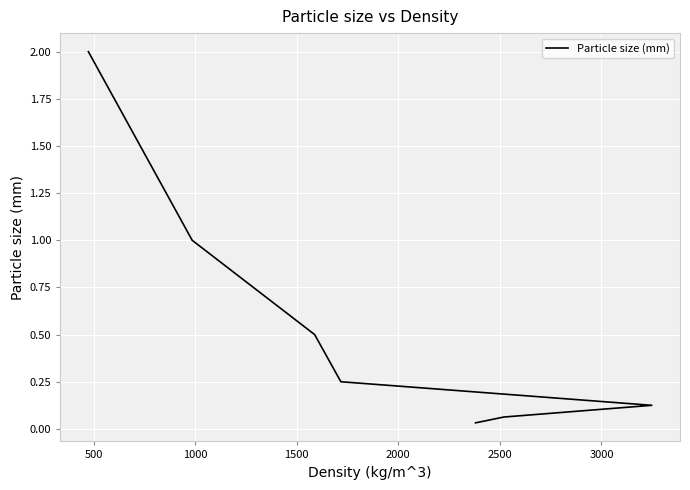

What is the sum of all values?

4.0